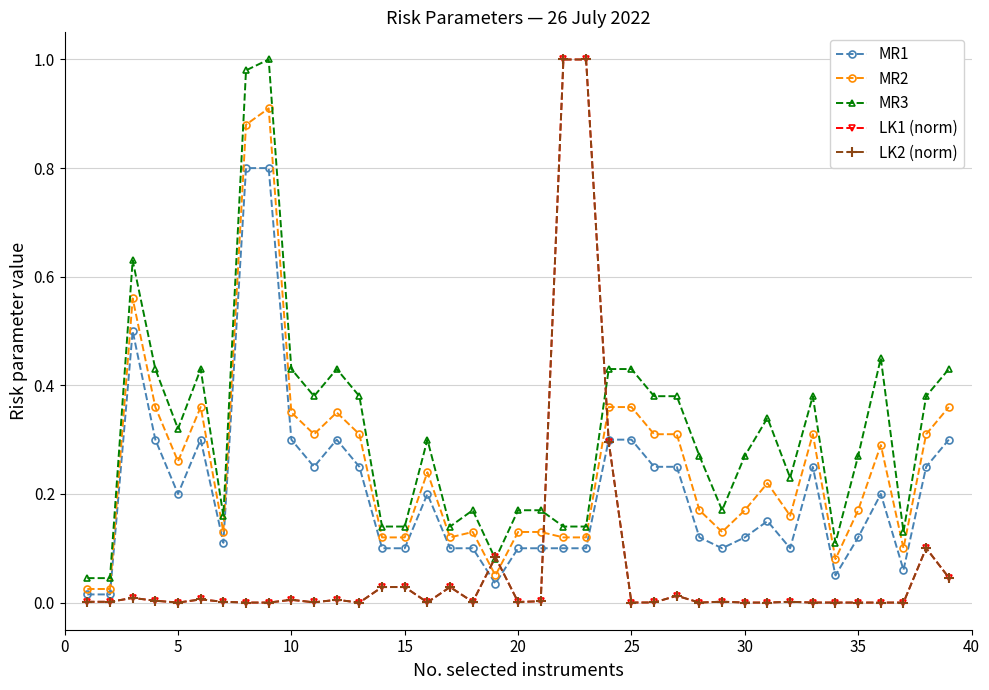

True or false: MR1 and MR3 intersect in this chart.

False